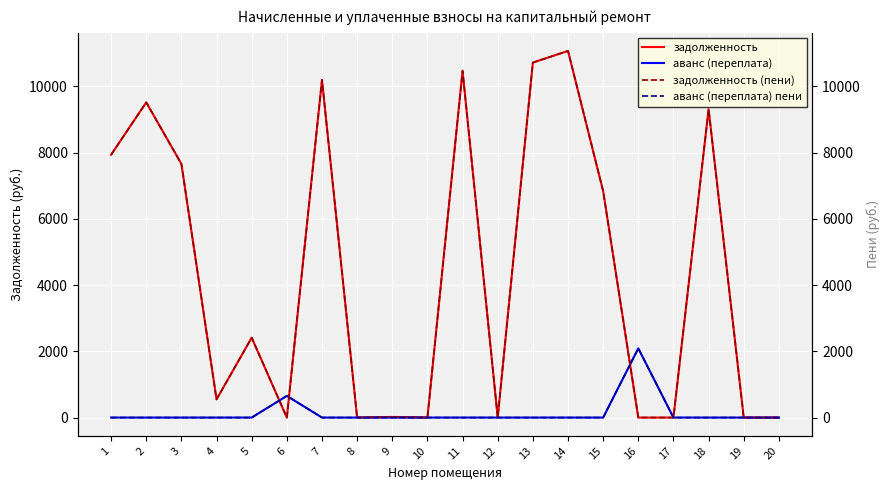

How many values in аванс (переплата) пени are above zero?

2